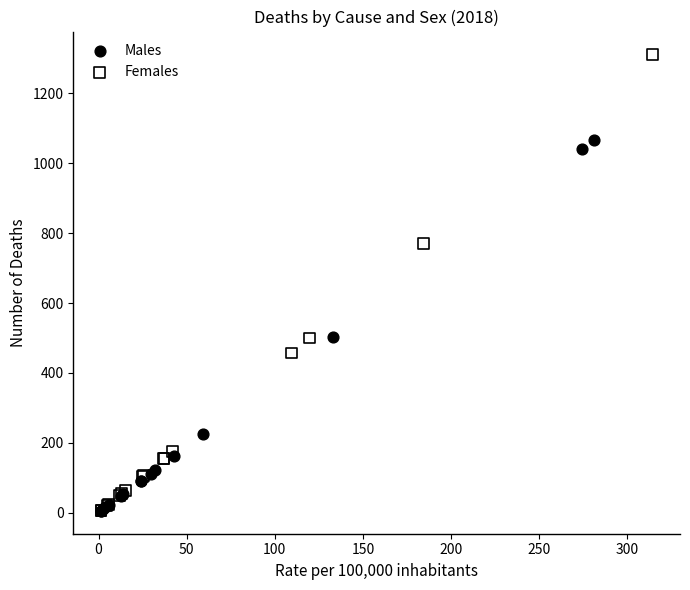

Which series has the widest spread of Y values?

Females